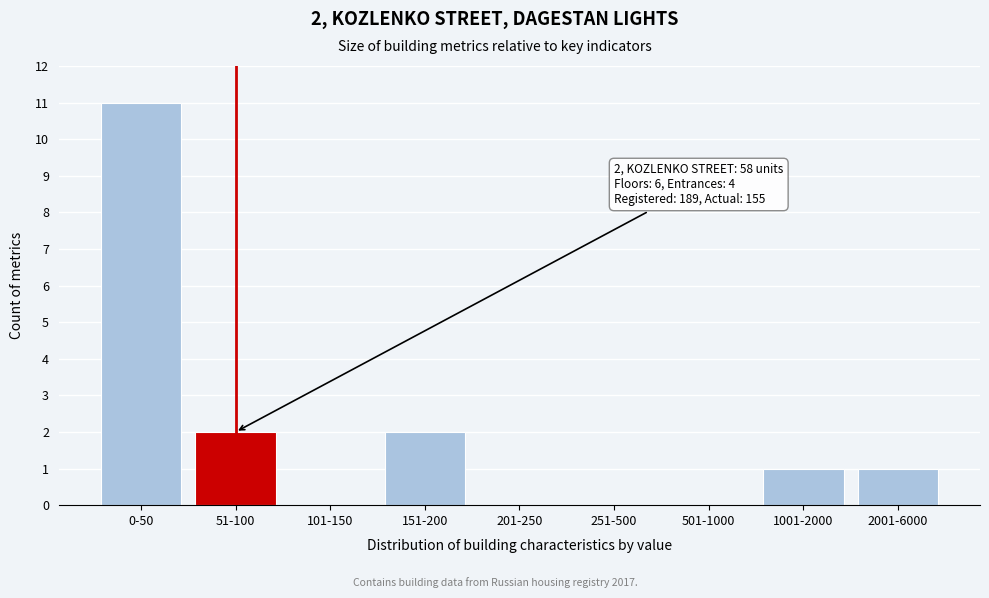

Reading right to left, list all the values displayed in this chart.

2001-6000=1	1001-2000=1	501-1000=0	251-500=0	201-250=0	151-200=2	101-150=0	51-100=2	0-50=11